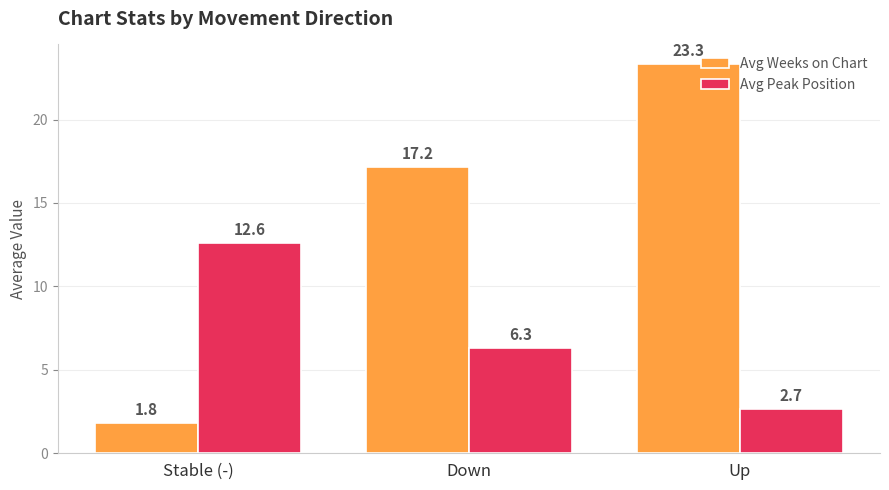

Rank the series at Up from lowest to highest value.

Avg Peak Position, Avg Weeks on Chart